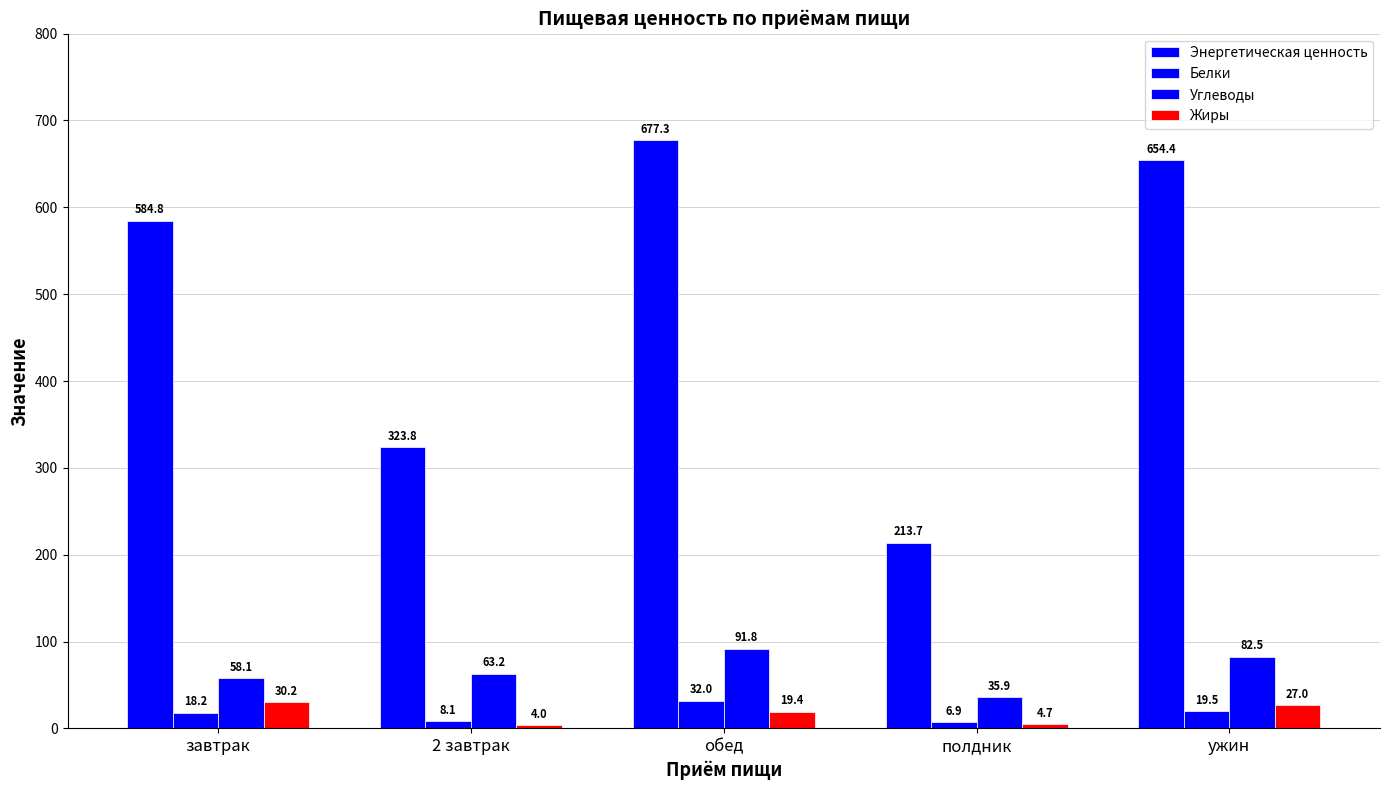

Which series has the widest spread of values?

Энергетическая ценность